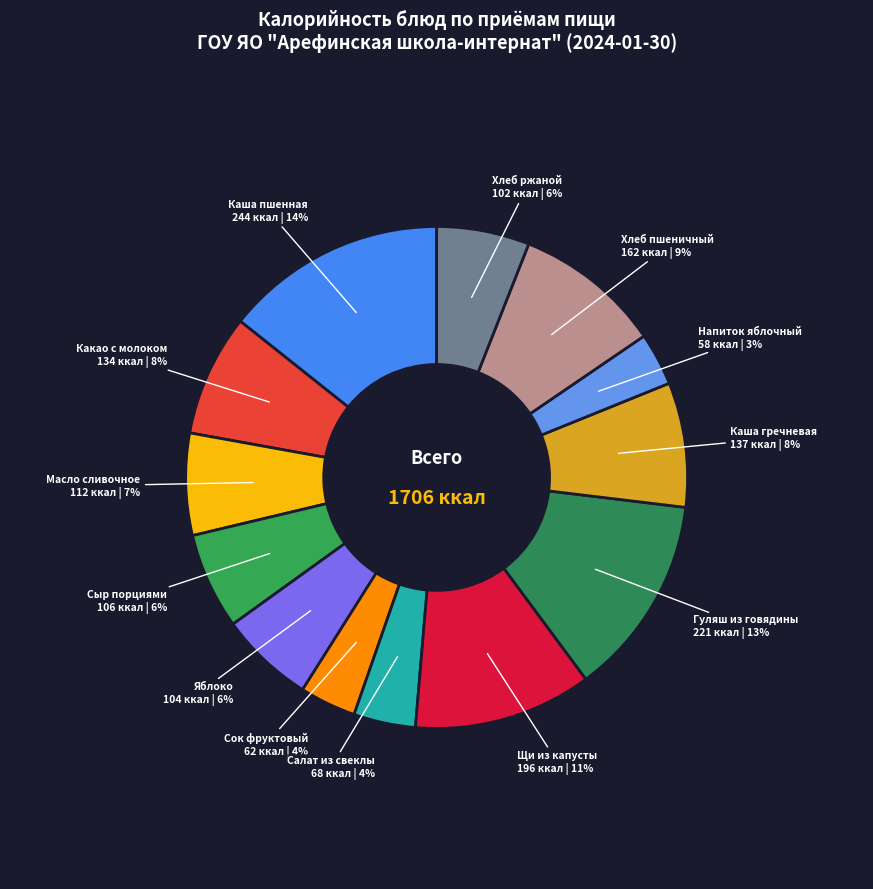

True or false: Сок фруктовый accounts for 4% of the total.

True